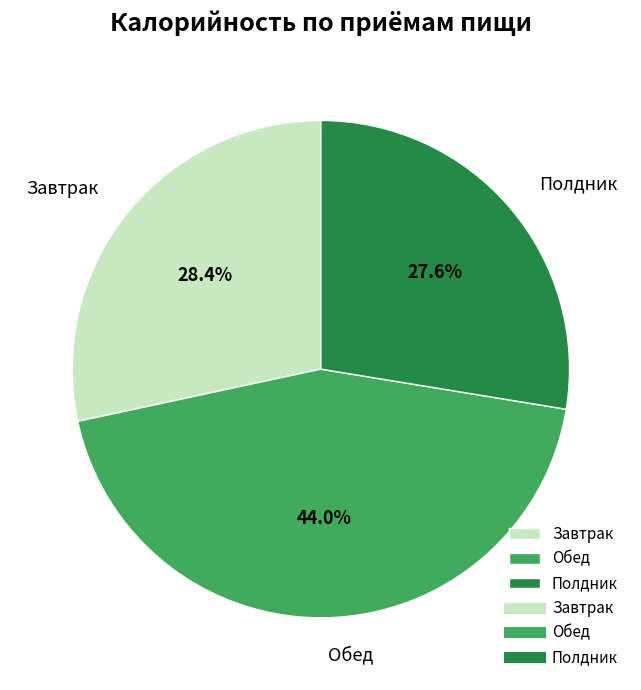

Is there a majority slice in this chart?

No